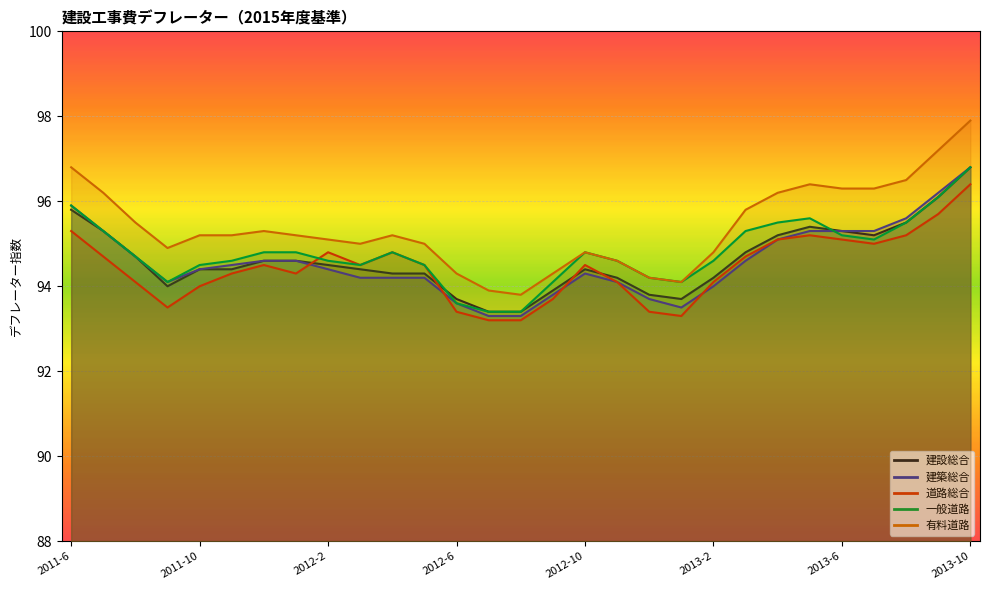

At which category is the sum across all series the highest?

2013-10